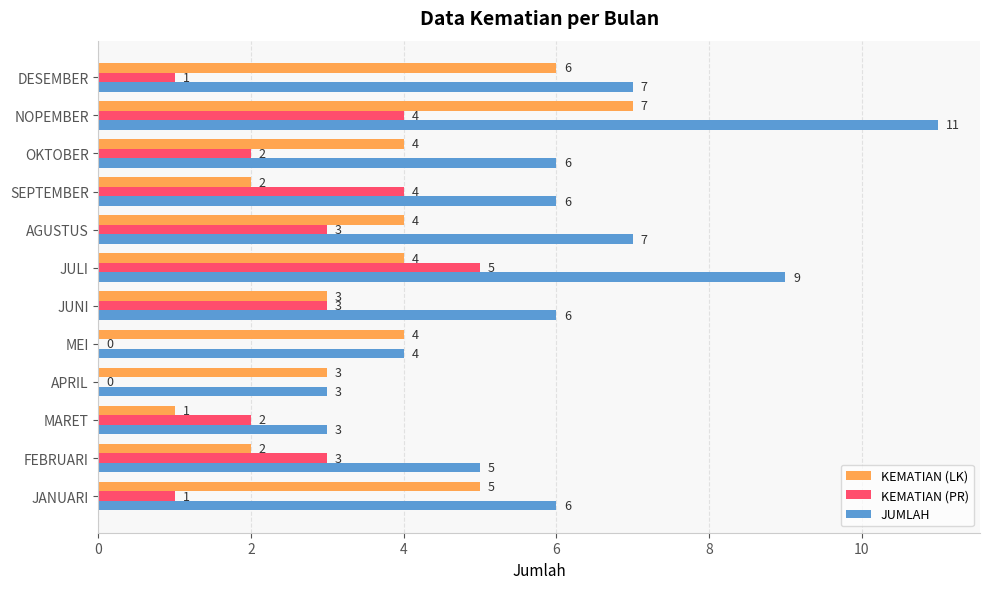

How many KEMATIAN (LK) values are between 3 and 5?

7